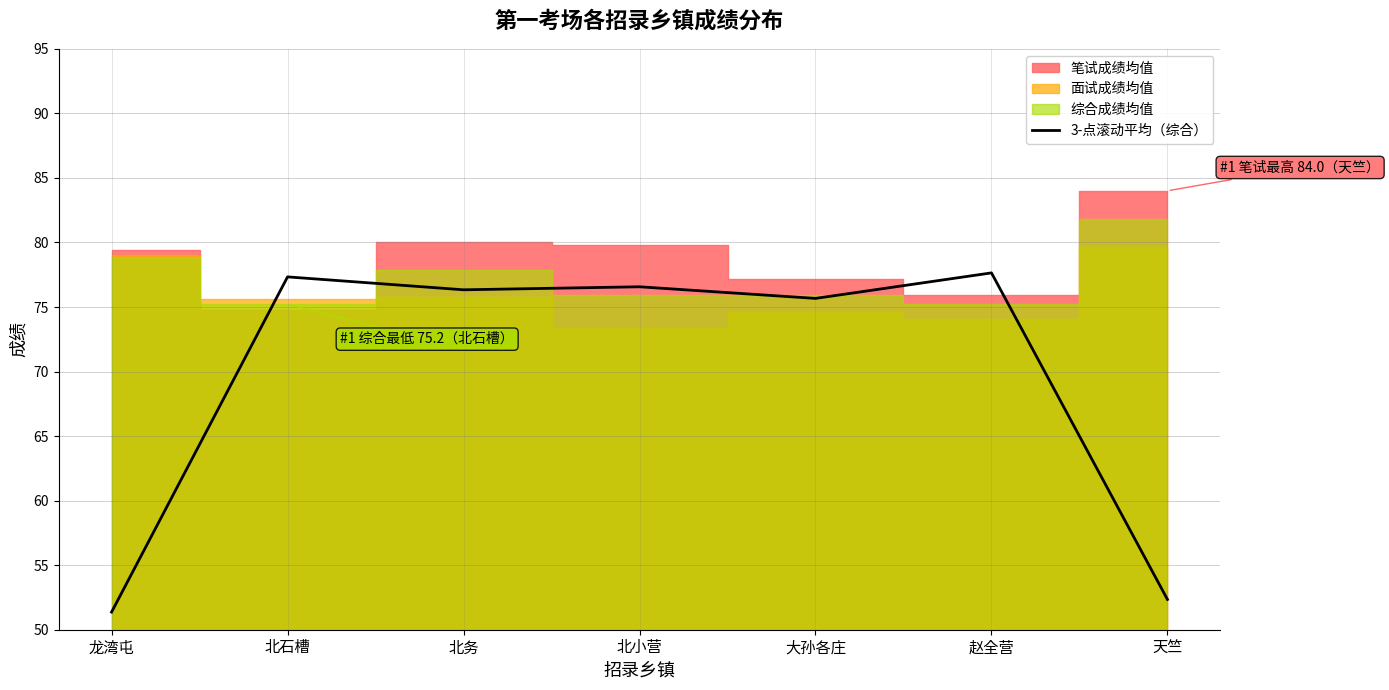

What is the label of the 7th point from the left?

天竺